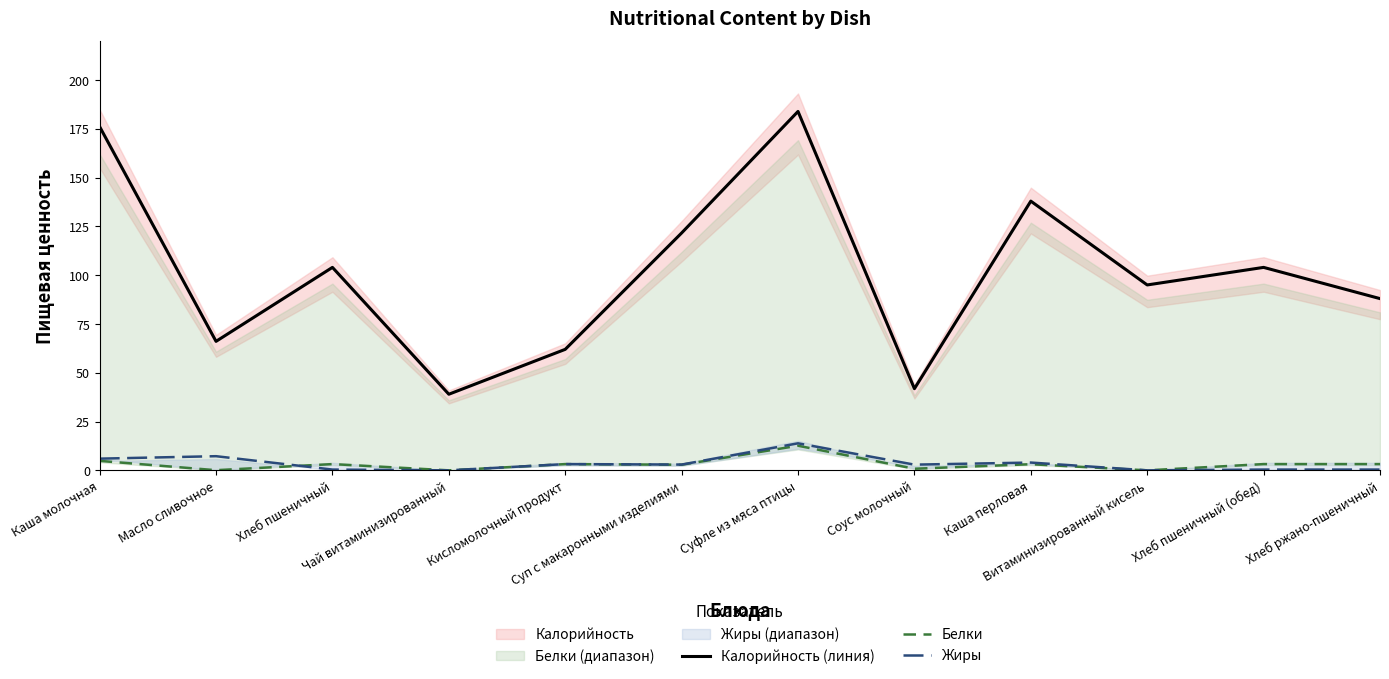

The value of Белки at Хлеб пшеничный is 4.8. True or false?

False